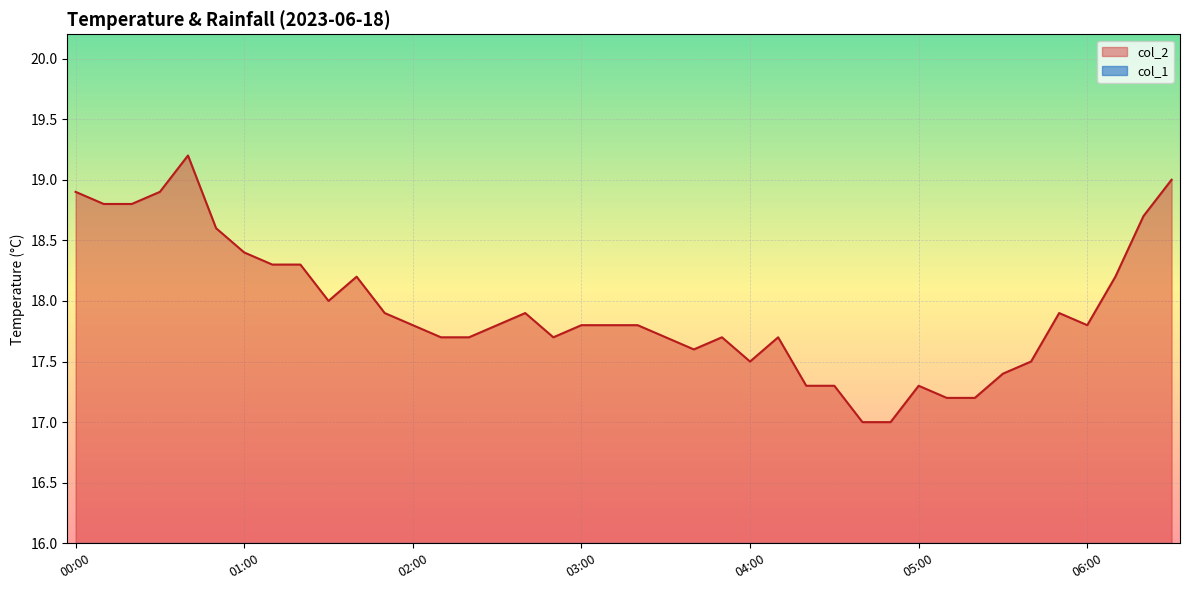

Rank the categories by value from highest to lowest.

00:40, 06:30, 00:00, 00:30, 00:10, 00:20, 06:20, 00:50, 01:00, 01:10, 01:20, 01:40, 06:10, 01:30, 01:50, 02:40, 05:50, 02:00, 02:30, 03:00, 03:10, 03:20, 06:00, 02:10, 02:20, 02:50, 03:30, 03:50, 04:10, 03:40, 04:00, 05:40, 05:30, 04:20, 04:30, 05:00, 05:10, 05:20, 04:40, 04:50